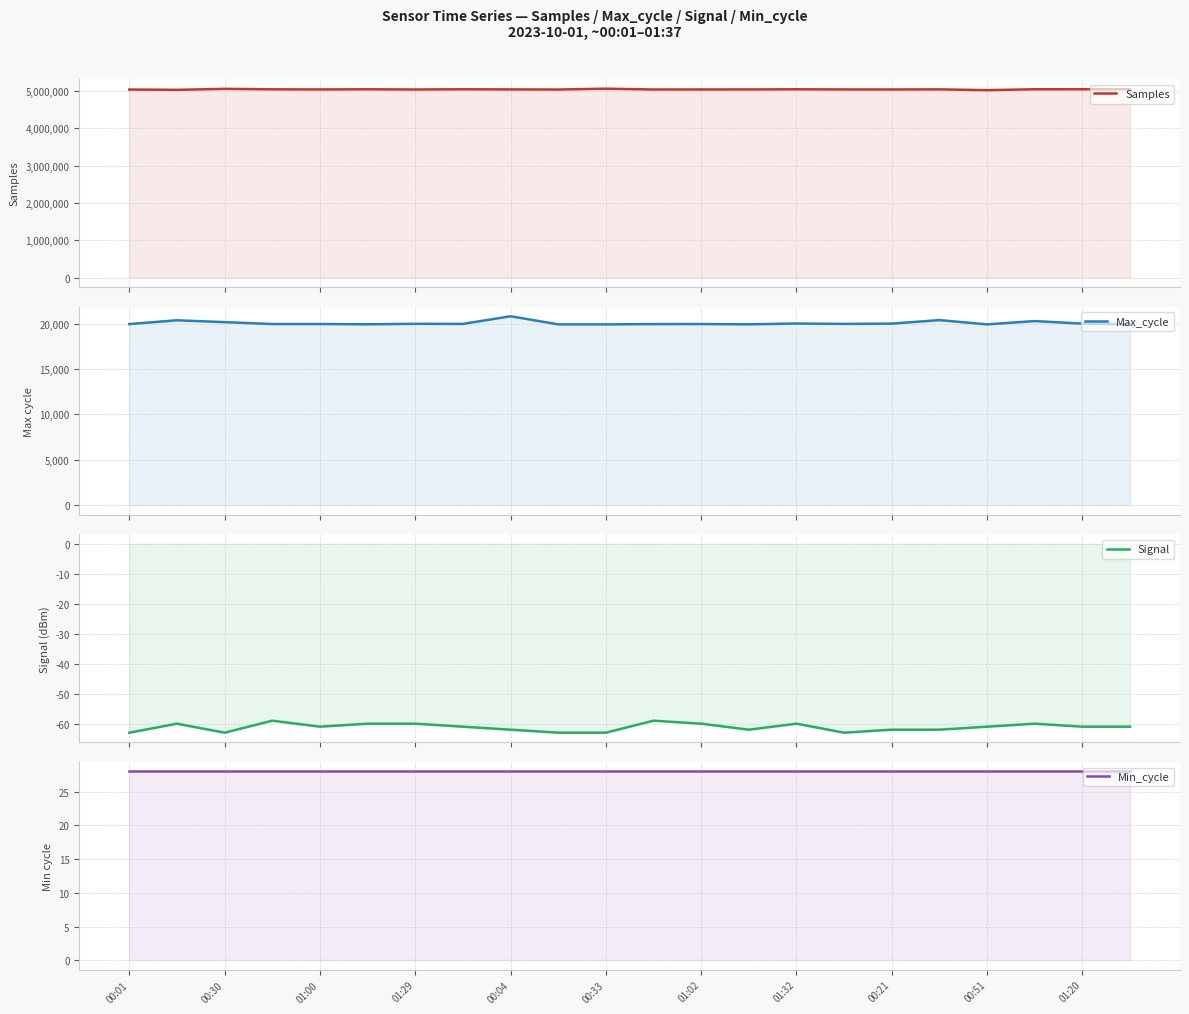

The Samples series shows 2913448 at 01:00. True or false?

False